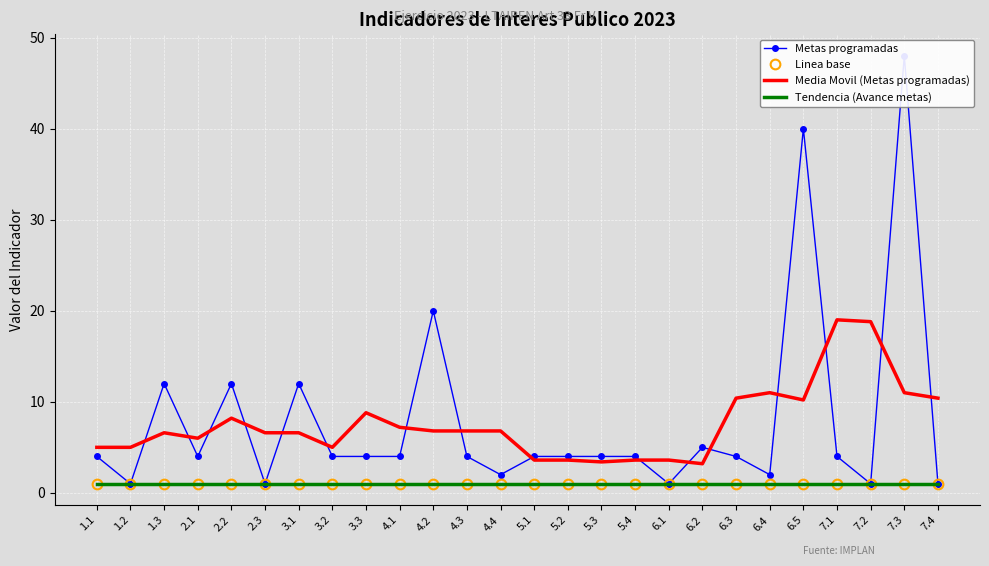

What is the average value of the Metas programadas series?

7.9